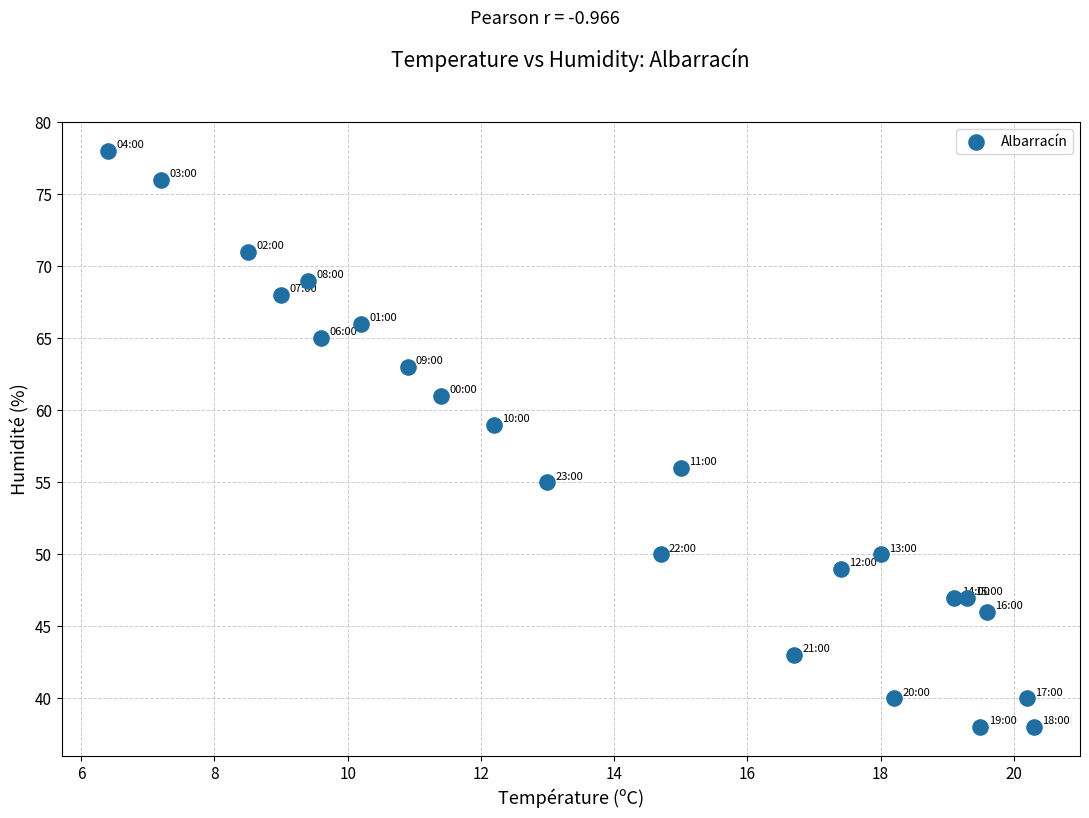

What Y value in the scatter plot is closest to 58?

59